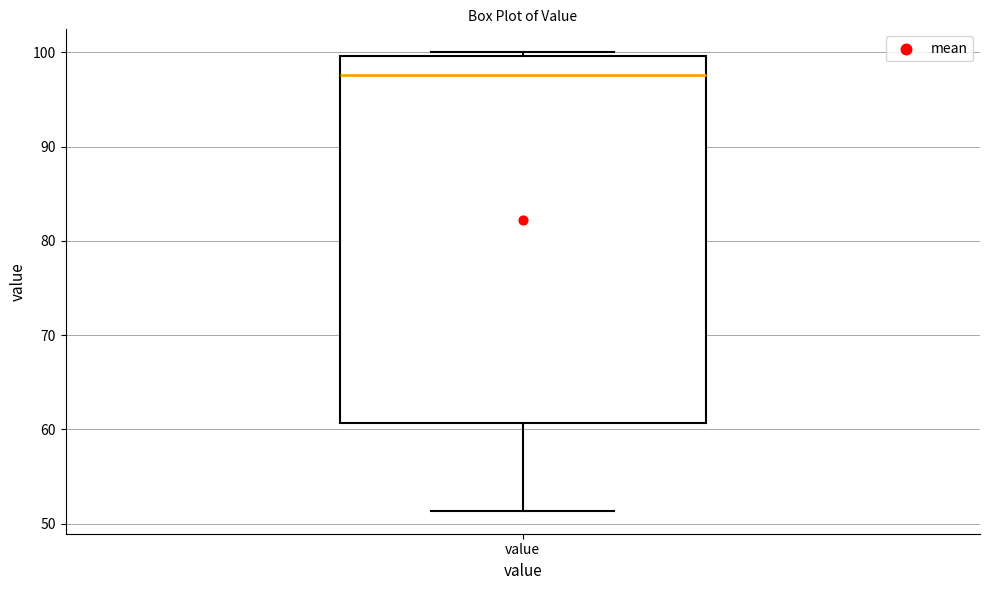

Transcribe this box plot: give where the median line is, the range the box spans, and where the two whiskers end, as read against the y-axis. The values are not printed on the chart, so give them approximately, as read against the axis.

median 98, box 61 to 100, whiskers 51 to 100 (just above the box's upper edge)